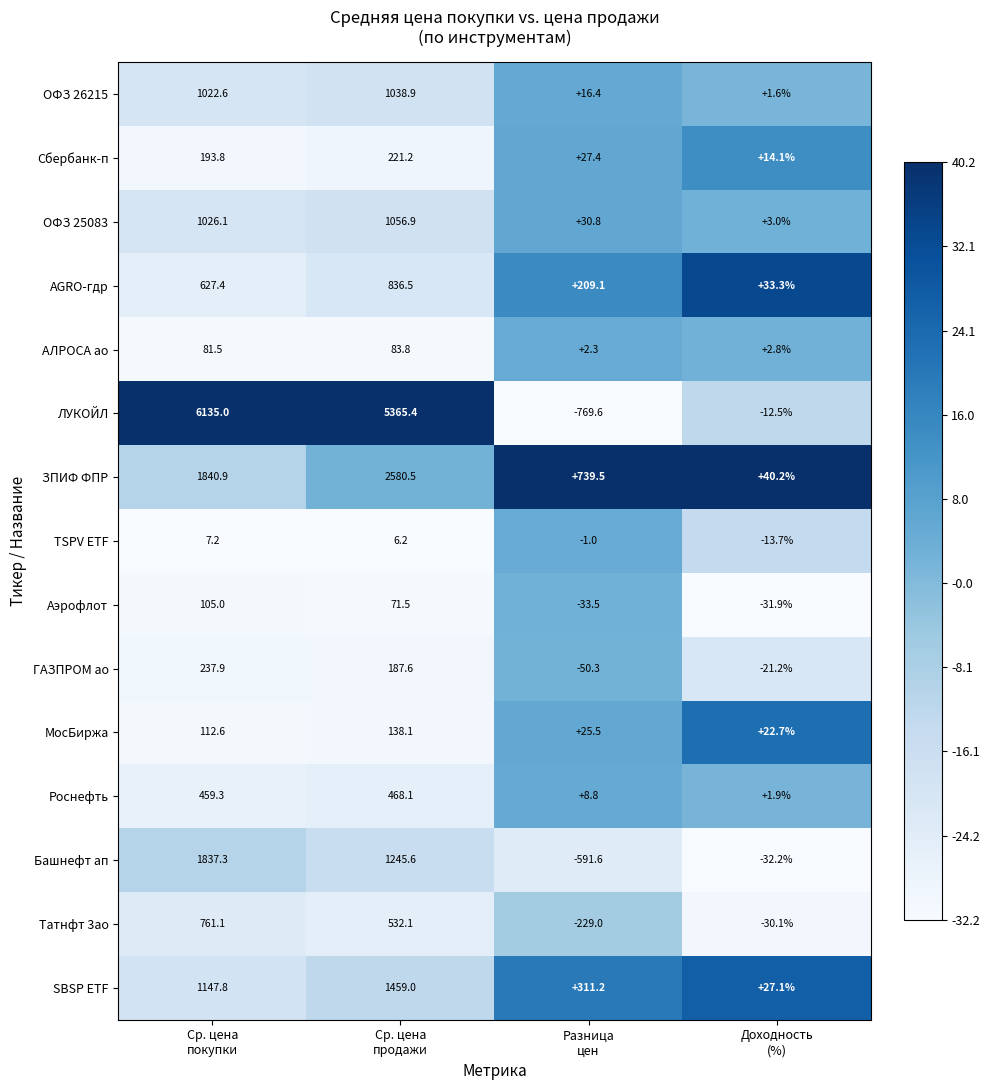

What is the difference between the maximum and minimum values in the Аэрофлот series?

138.5